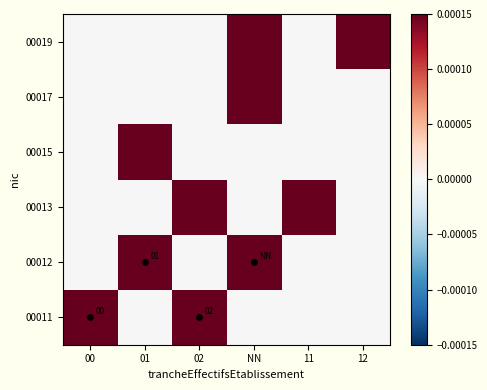

Which label corresponds to the smallest value in the chart?

01